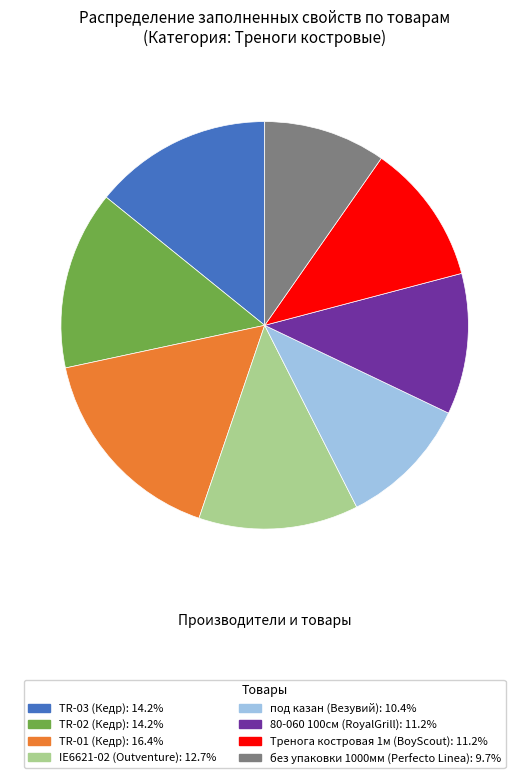

Is it true that Тренога костровая 1м is 23% of the pie?

False